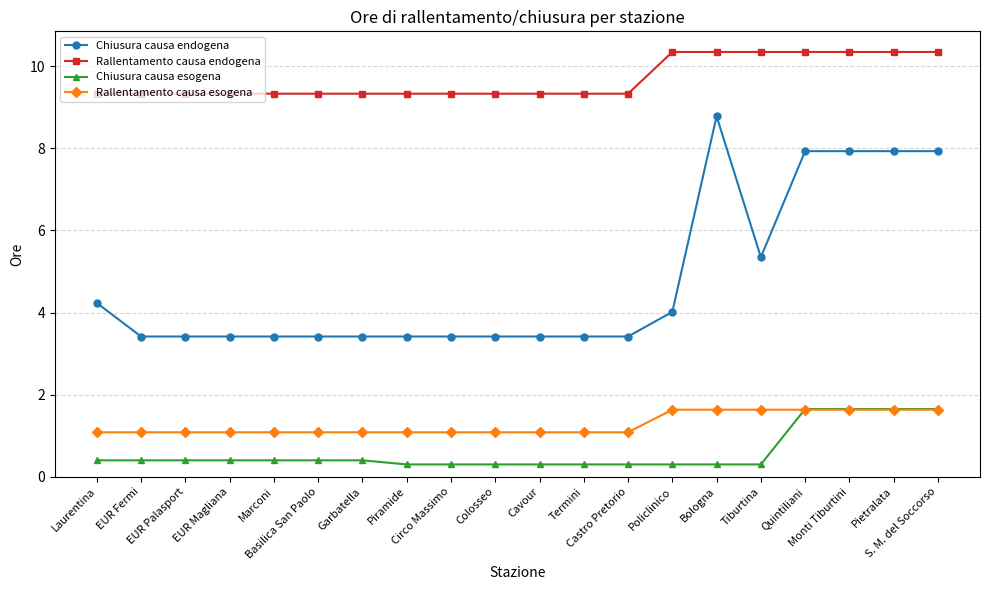

Which series has the widest spread of values?

Chiusura causa endogena